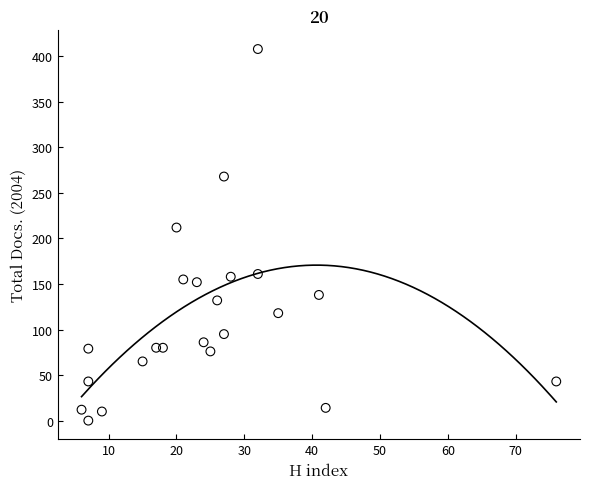

What is the range of X values (max minus min)?

70